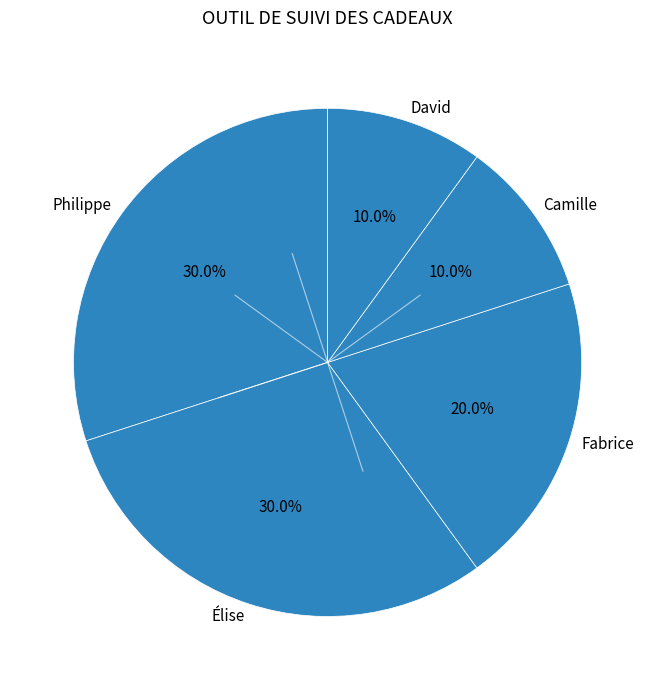

Is there any slice that represents more than half of the pie?

No